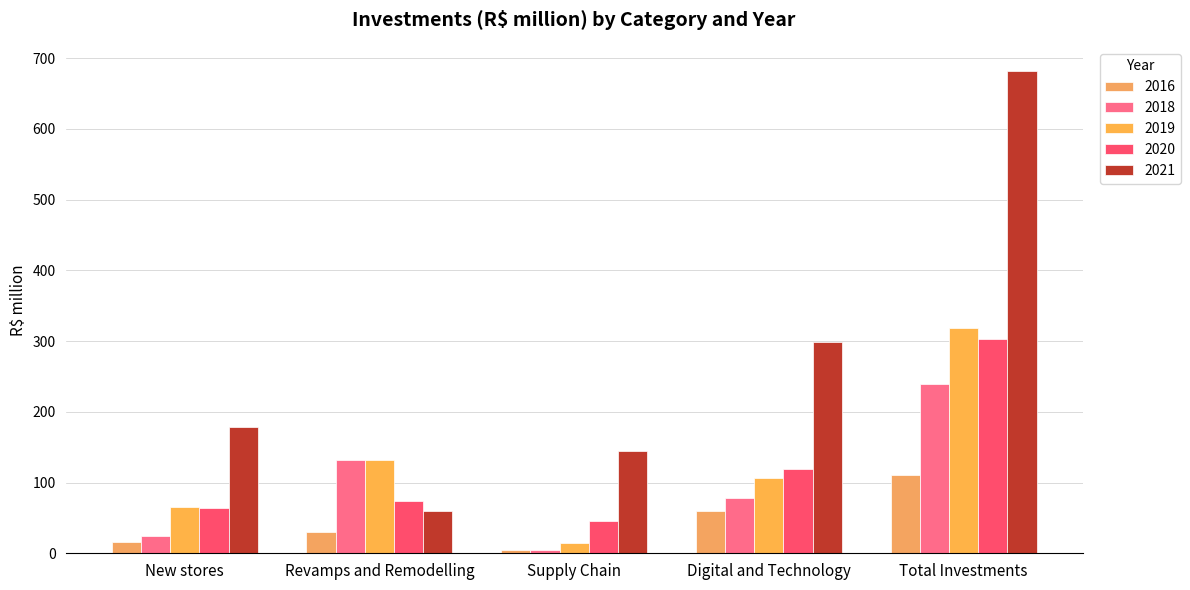

Which series changed the most between Revamps and Remodelling and Digital and Technology?

2021